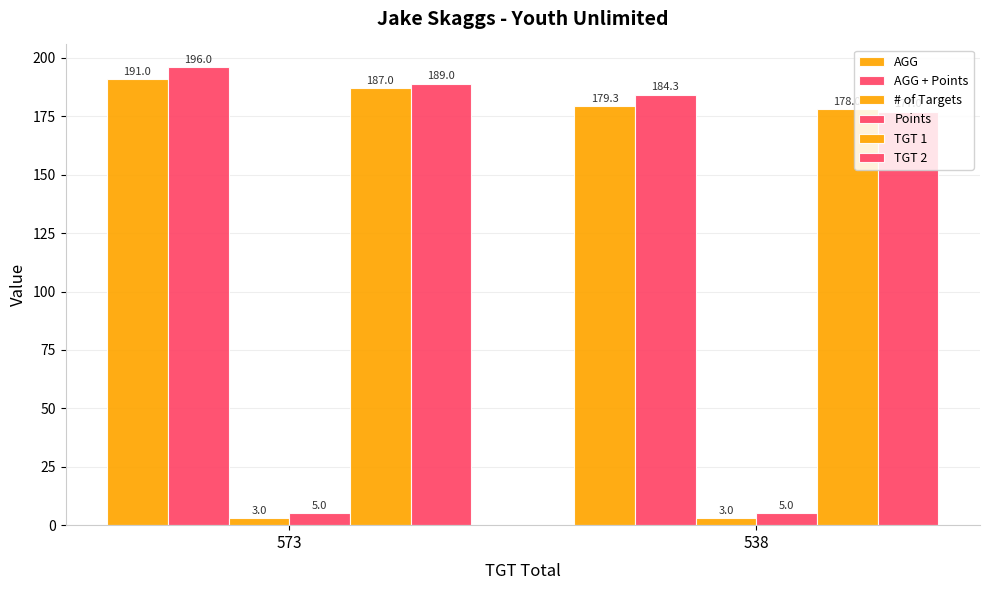

How many data points in TGT 1 are less than 187?

1